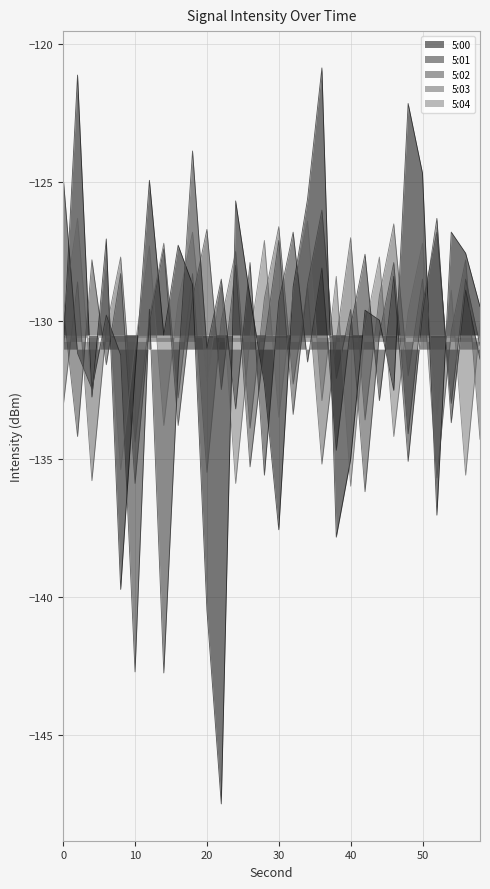

What is the lowest value of the 5:02 series?

-136.2